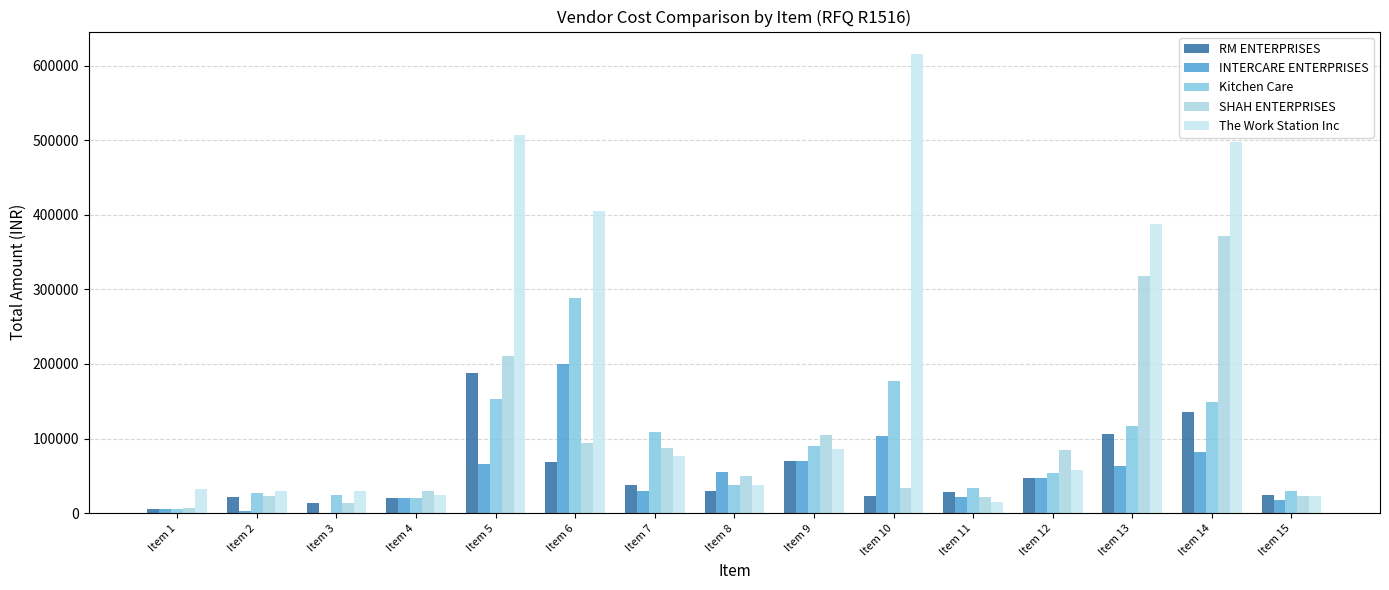

What are all the series names shown in the legend?

RM ENTERPRISES, INTERCARE ENTERPRISES, Kitchen Care, SHAH ENTERPRISES, The Work Station Inc